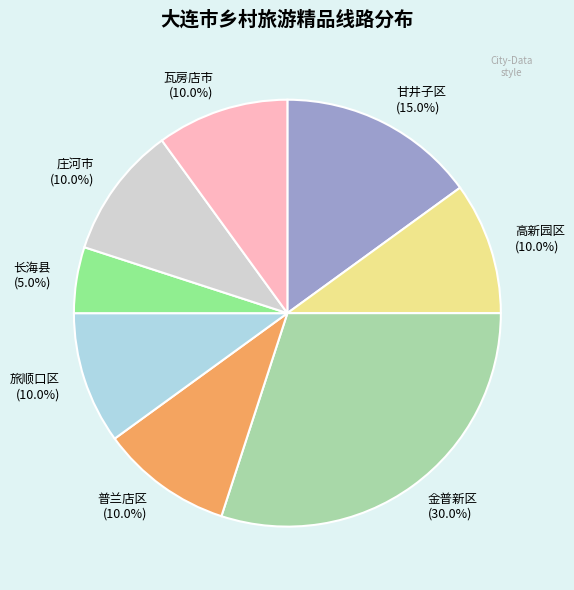

Which category has the biggest portion of the pie?

金普新区